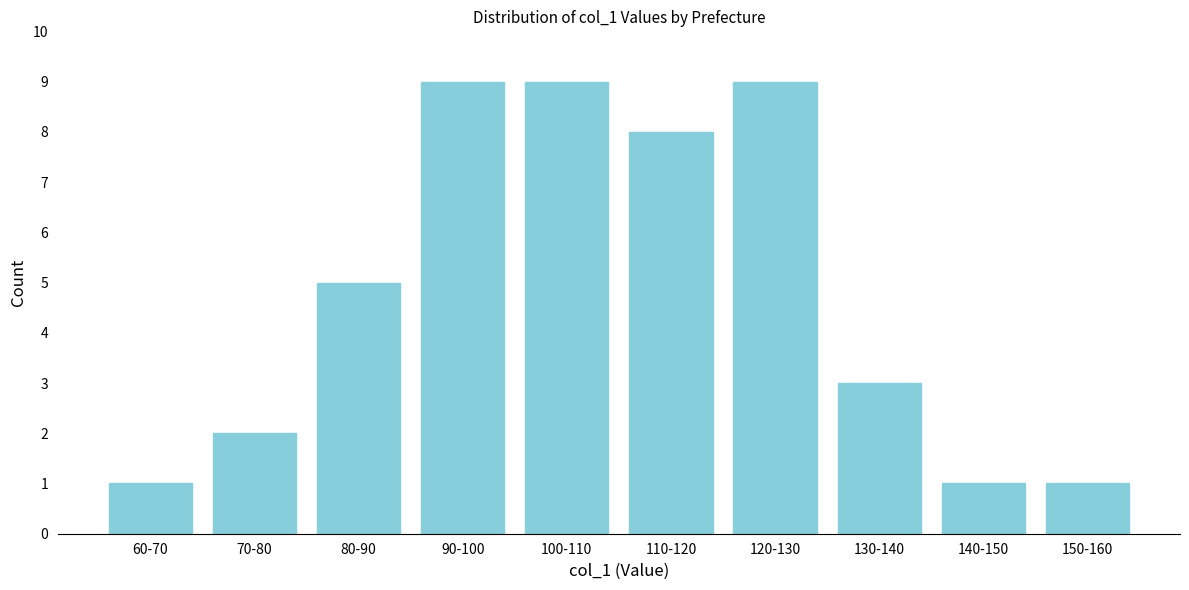

Reading right to left, list all the values displayed in this chart.

1	1	3	9	8	9	9	5	2	1